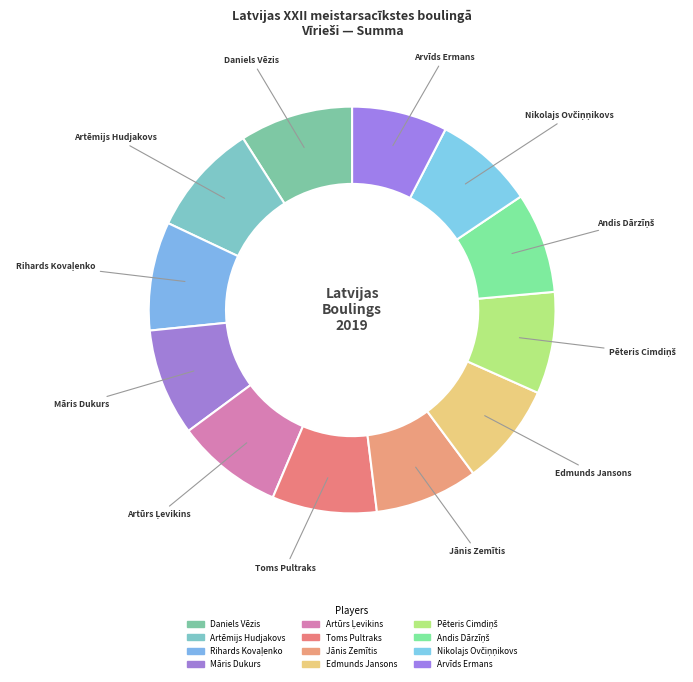

Approximately how many times larger is the value at Nikolajs Ovčiņņikovs compared to Māris Dukurs?

0.9